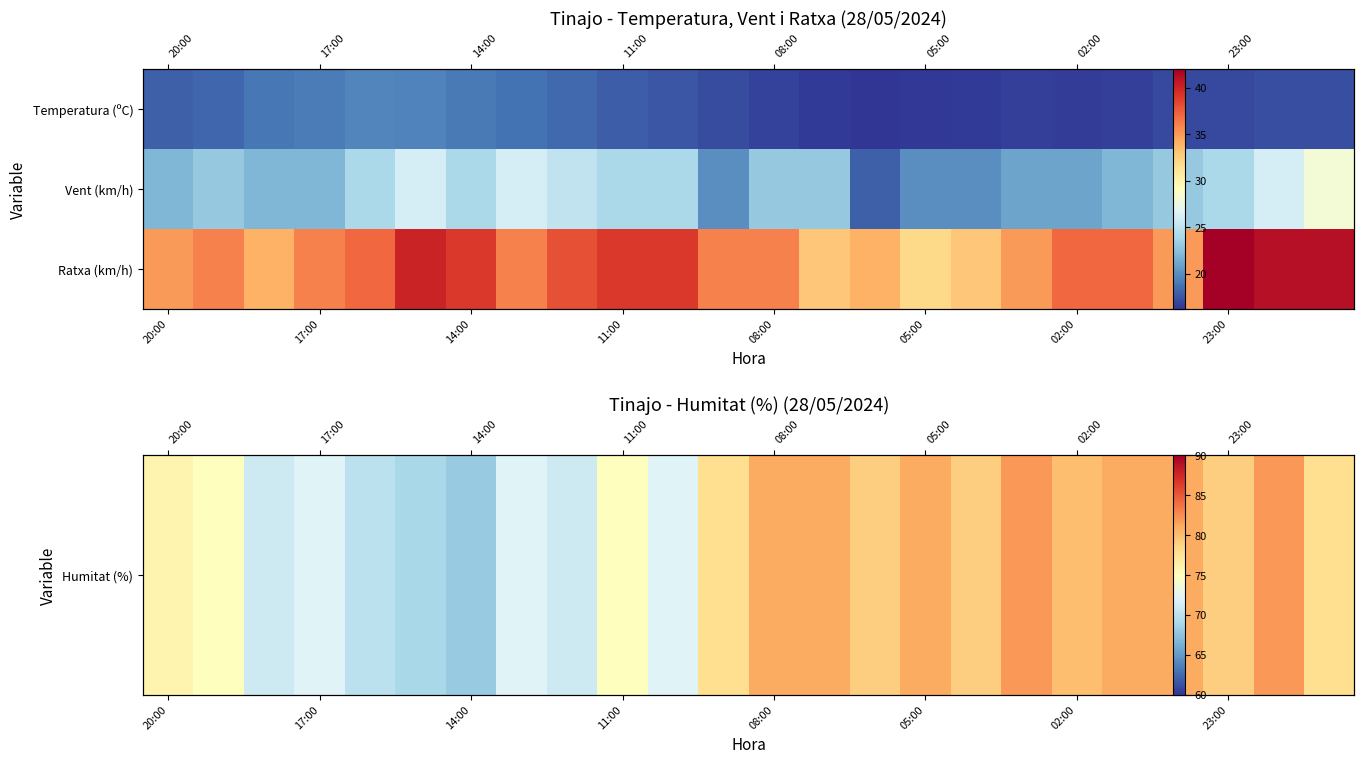

What is the sum of all Vent (km/h) values?

551